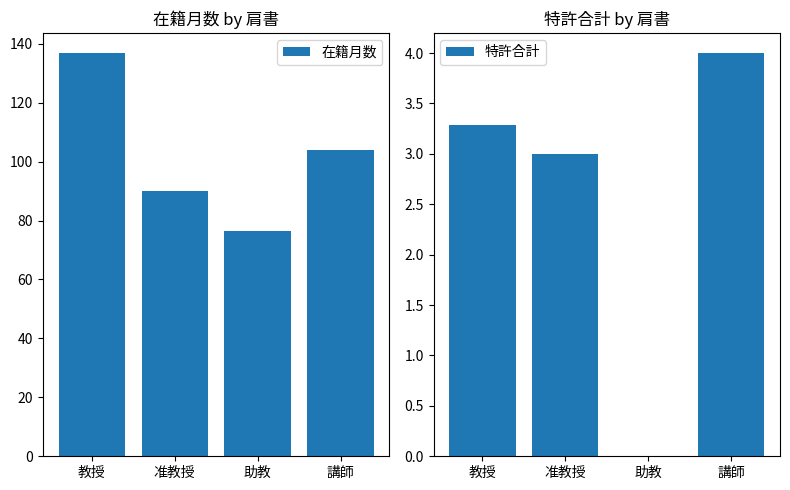

Reading left to right, list all the values displayed in this chart.

在籍月数: 136.9	90.0	76.3	104.0
特許合計: 3.3	3.0	0.0	4.0